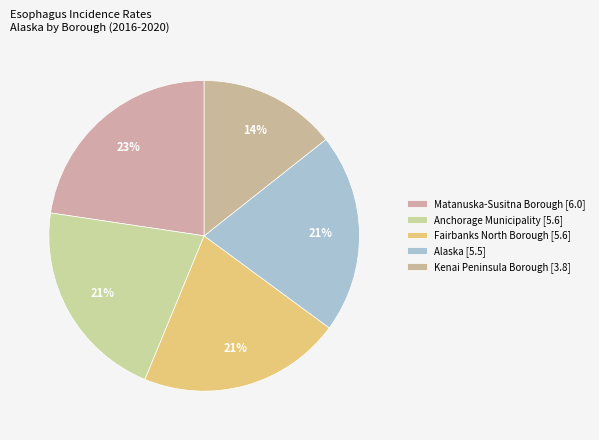

To the nearest percent, what portion does Fairbanks North Borough represent?

21%